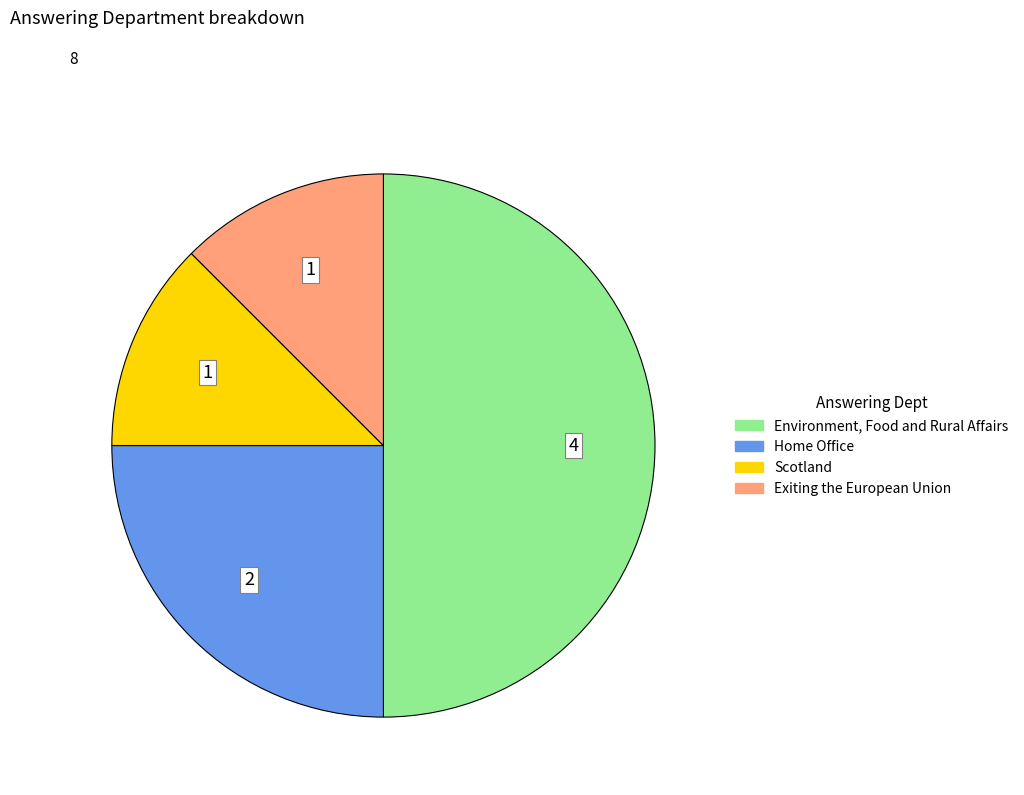

How many segments does this pie chart have?

4